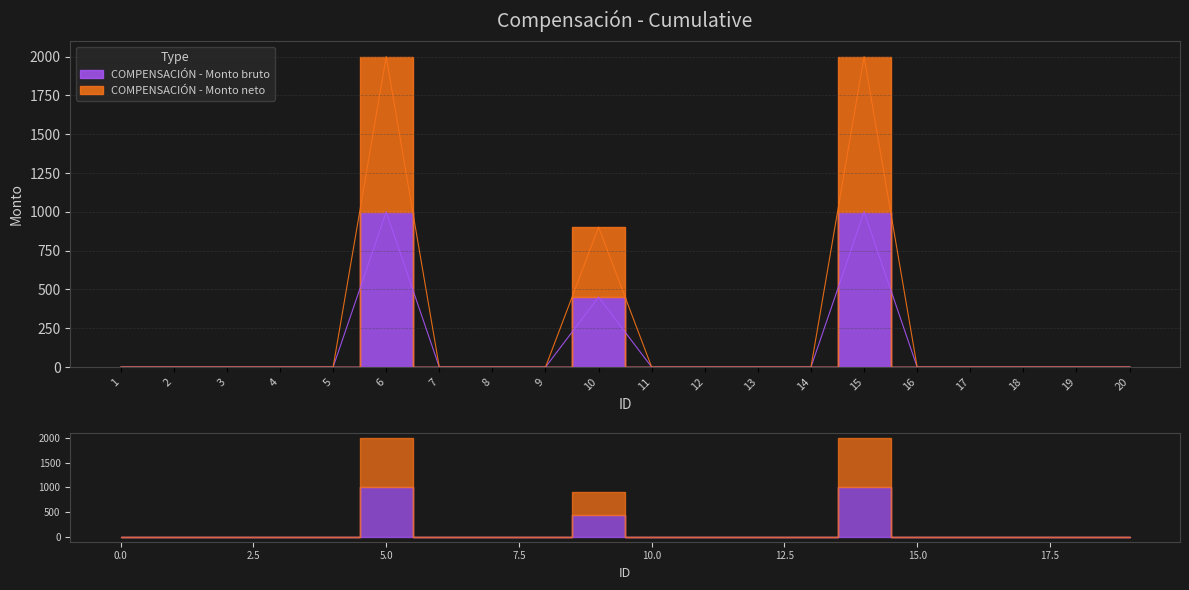

What is the sum of the COMPENSACIÓN - Monto neto values at 10 and 14?

902